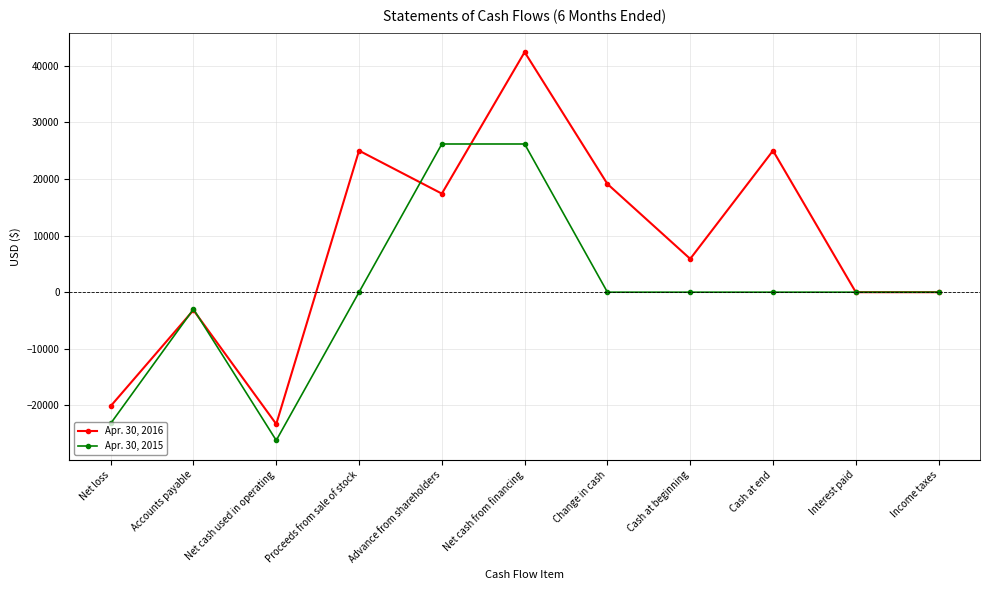

Rank the series by their average value, from highest to lowest.

Apr. 30, 2016, Apr. 30, 2015